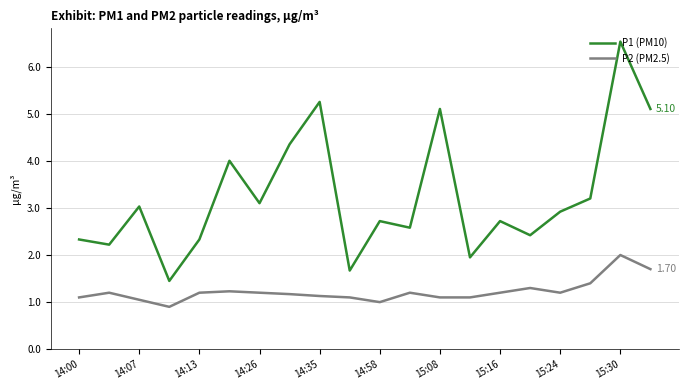

Which series has the largest total across all categories?

P1 (PM10)